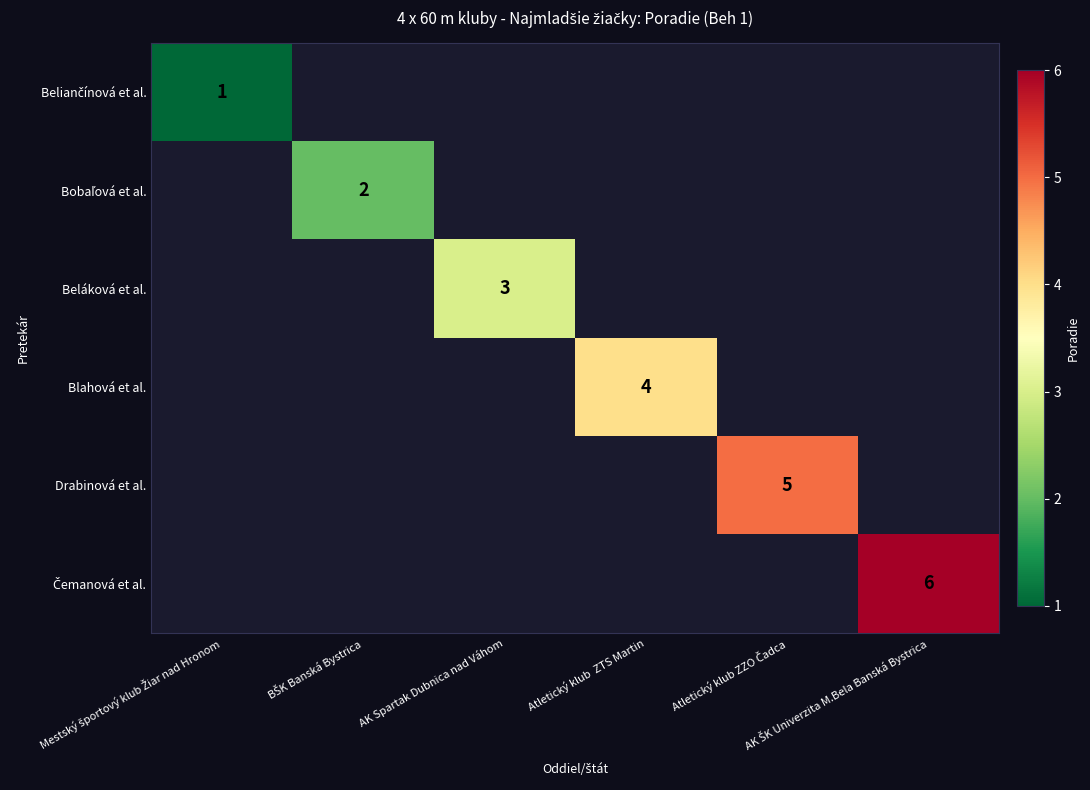

At which category is the sum across all series the highest?

AK ŠK Univerzita M.Bela Banská Bystrica